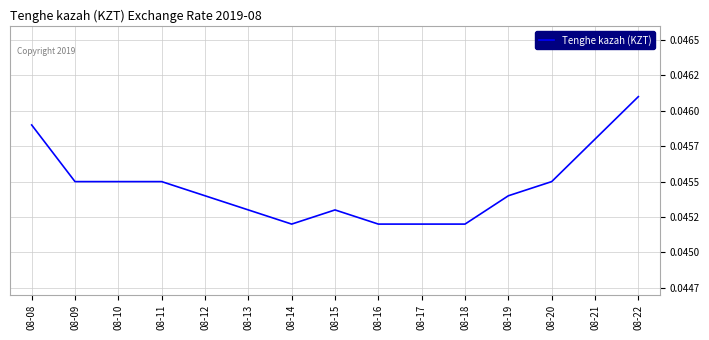

Does the chart have visible grid lines?

Yes